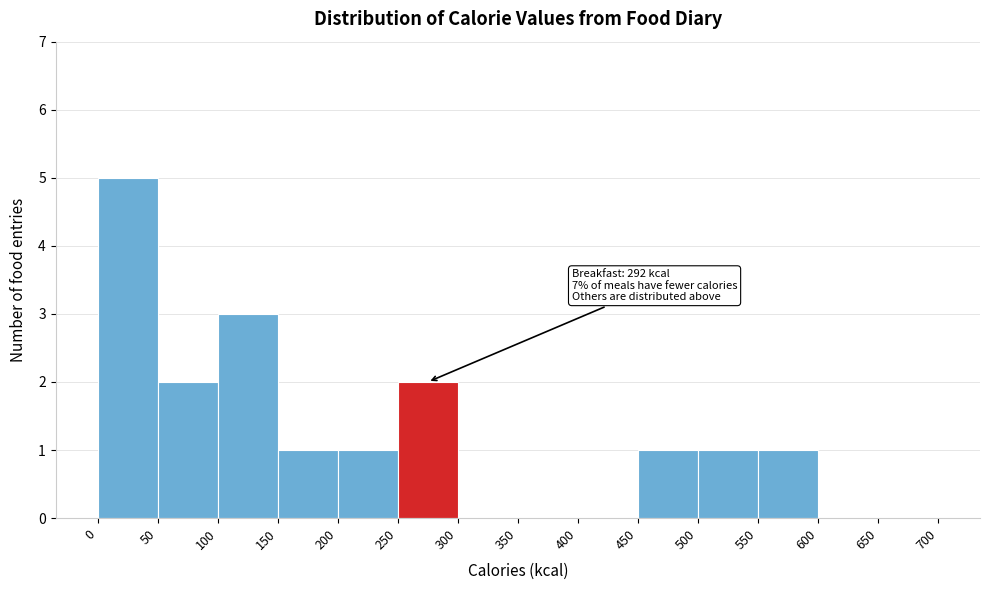

Over which range of the x-axis is the bar tallest?

0 to 50